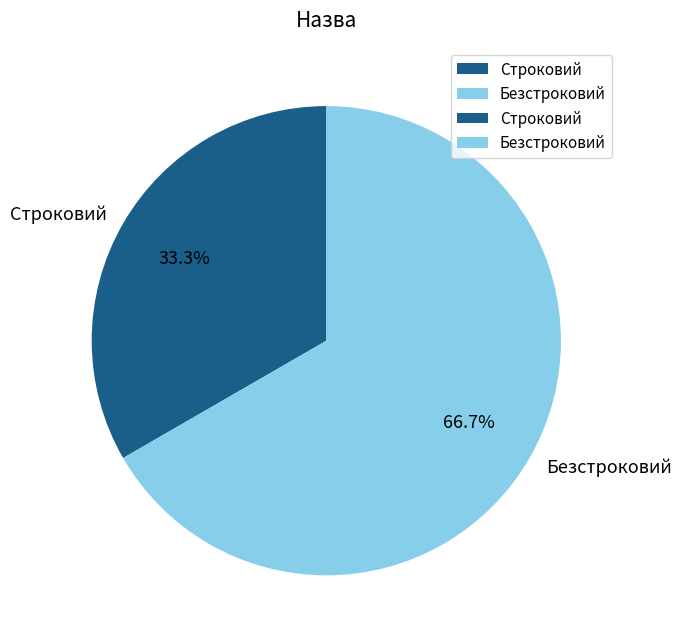

Approximately how many times larger is the value at Строковий compared to Безстроковий?

0.5